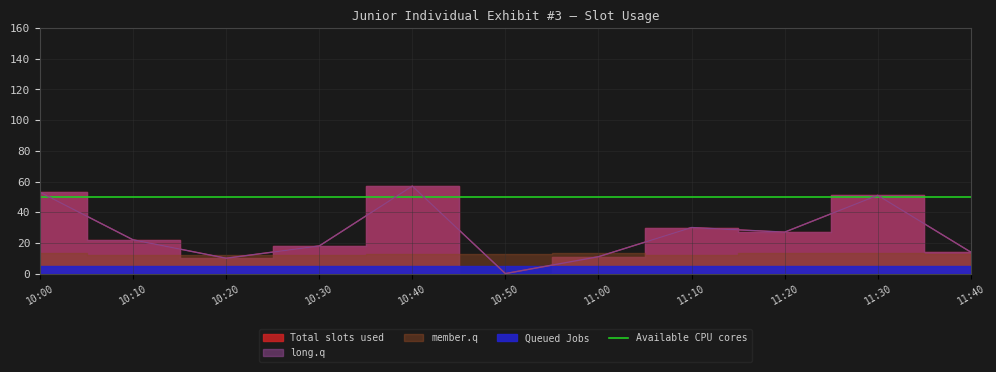

What is the sum of the Total slots used values at 10:20 and 10:40?

67